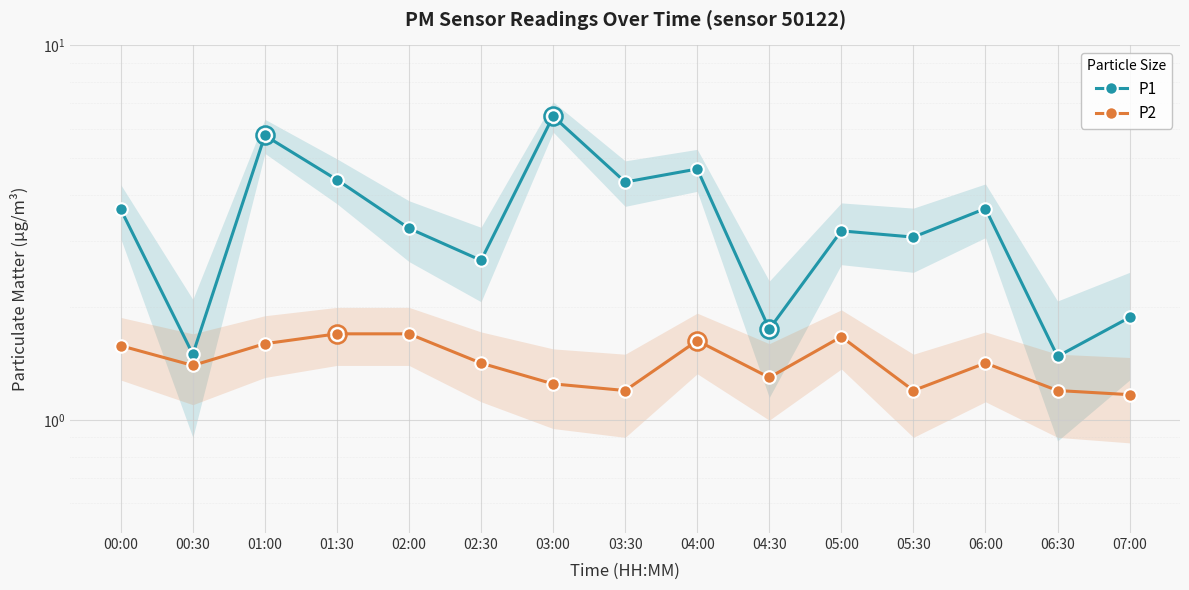

Reading right to left, what are all the values shown in this chart?

P1: 07:00=1.9	06:30=1.5	06:00=3.7	05:30=3.1	05:00=3.2	04:30=1.8	04:00=4.7	03:30=4.3	03:00=6.5	02:30=2.7	02:00=3.2	01:30=4.4	01:00=5.8	00:30=1.5	00:00=3.6
P2: 07:00=1.2	06:30=1.2	06:00=1.4	05:30=1.2	05:00=1.7	04:30=1.3	04:00=1.6	03:30=1.2	03:00=1.2	02:30=1.4	02:00=1.7	01:30=1.7	01:00=1.6	00:30=1.4	00:00=1.6